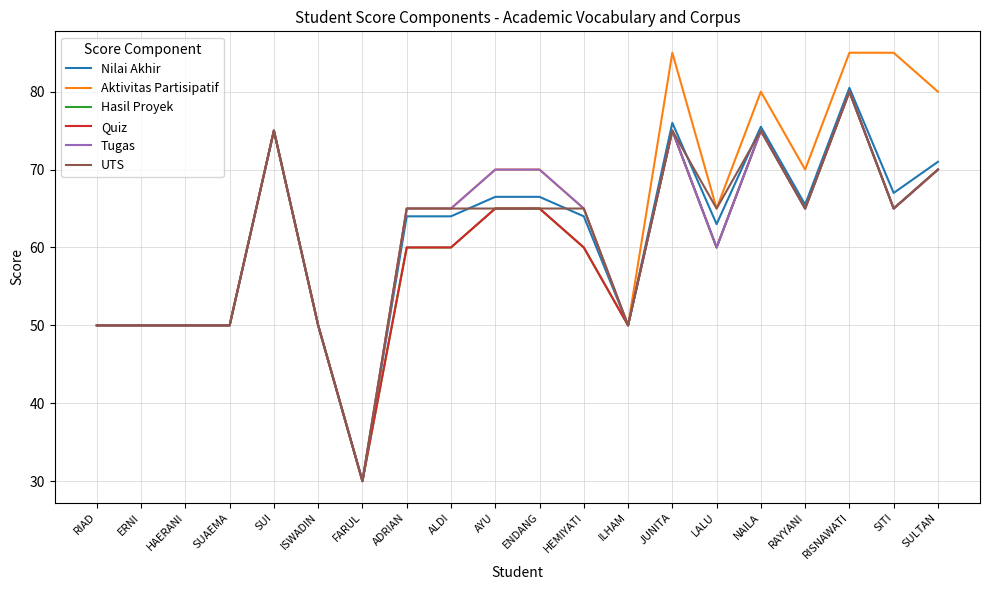

Between ERNI and NAILA, which is larger?

NAILA